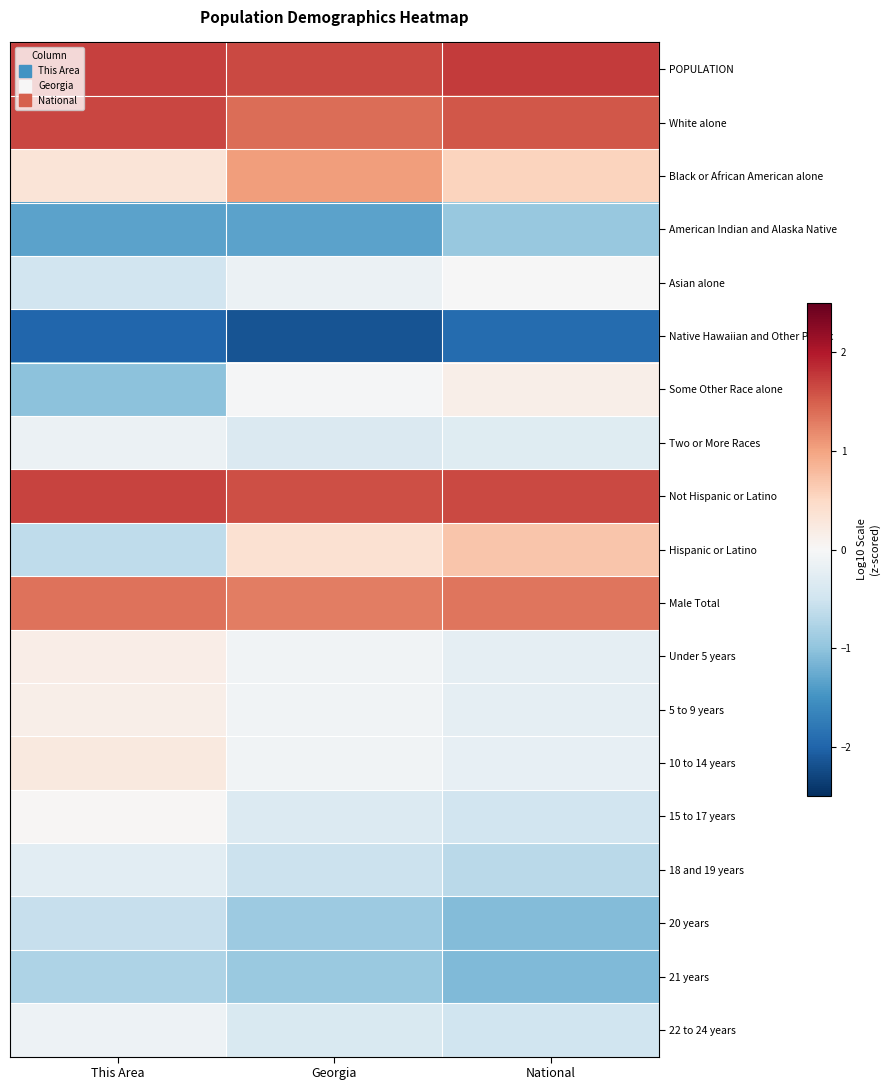

At National, list the series in order from largest to smallest.

POPULATION, Not Hispanic or Latino, White alone, Male Total, Hispanic or Latino, Black or African American alone, Some Other Race alone, Asian alone, 10 to 14 years, 5 to 9 years, Under 5 years, Two or More Races, 15 to 17 years, 22 to 24 years, 18 and 19 years, American Indian and Alaska Native, 20 years, 21 years, Native Hawaiian and Other Pacific